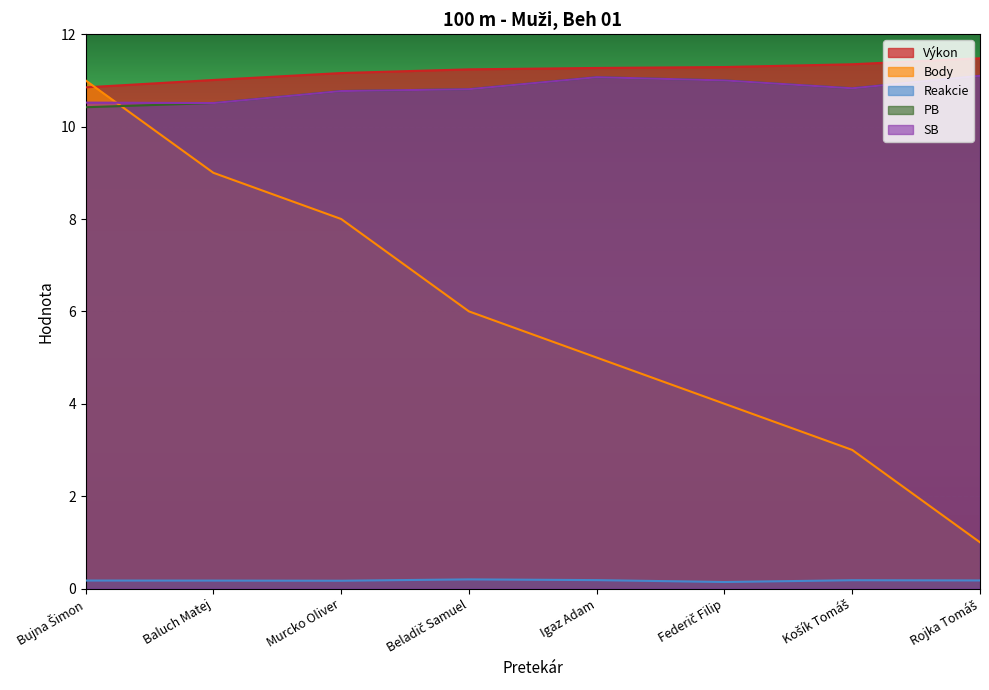

What is the value of the Reakcie point at the 4th from the left?

0.2